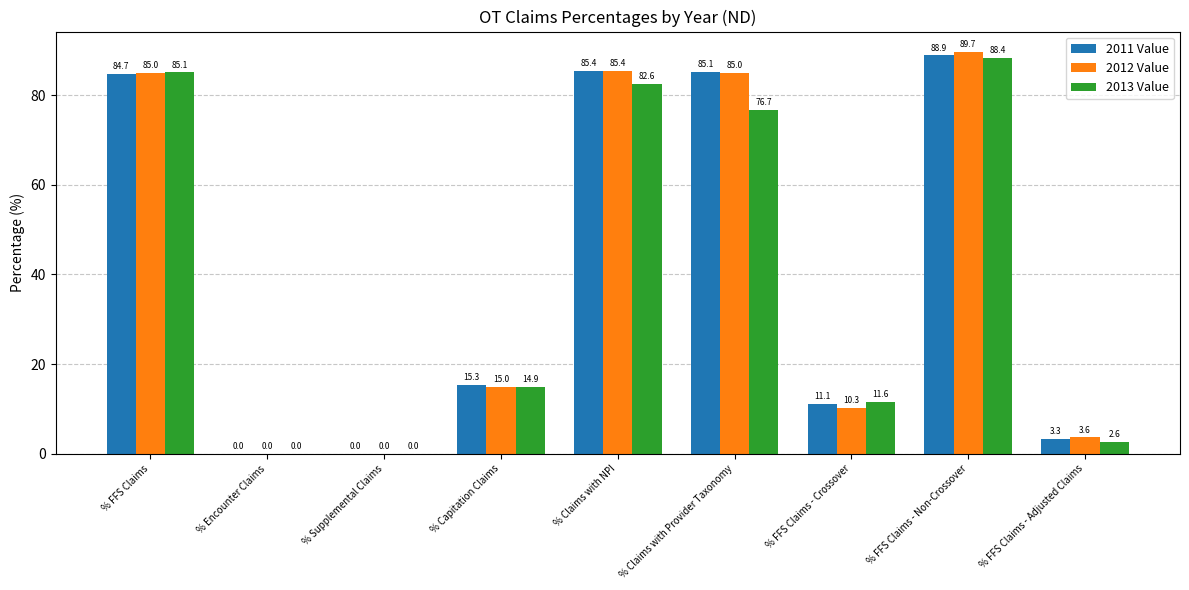

Is the value of 2013 Value at % FFS Claims - Non-Crossover greater than the value of 2011 Value at % Supplemental Claims?

Yes